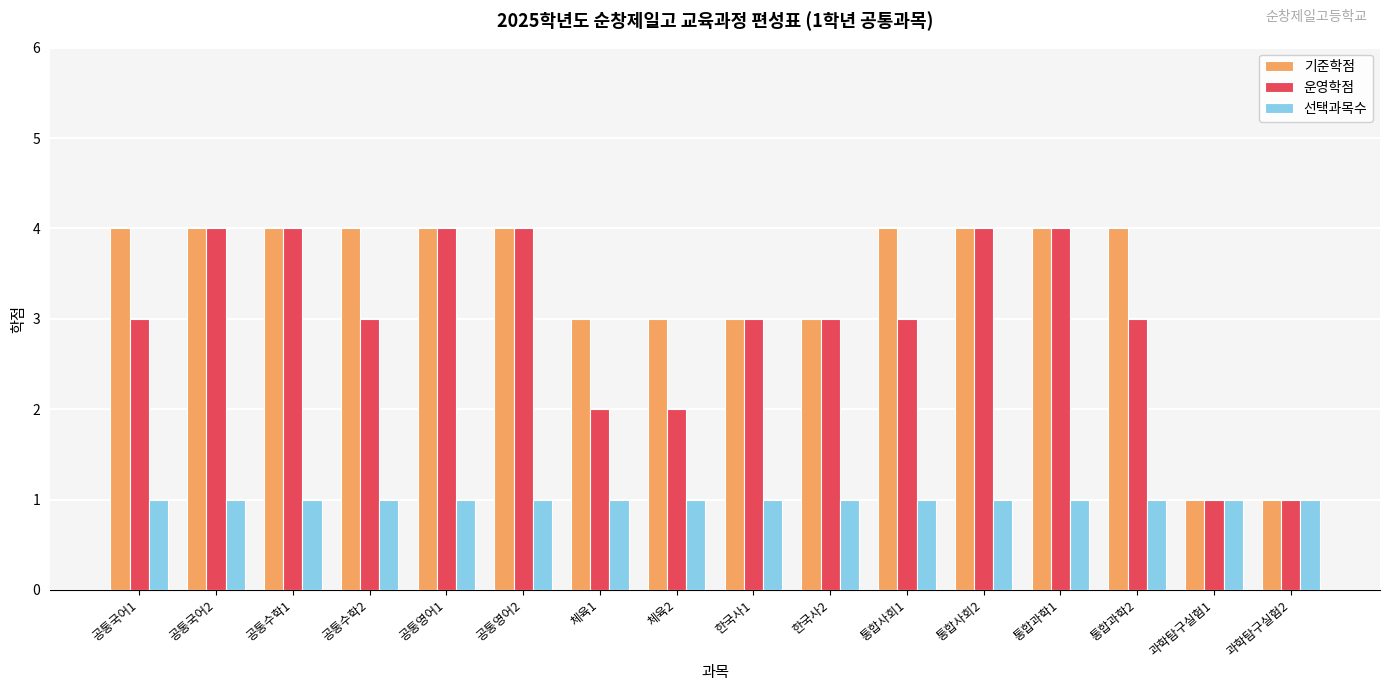

Count the number of categories in the chart.

16